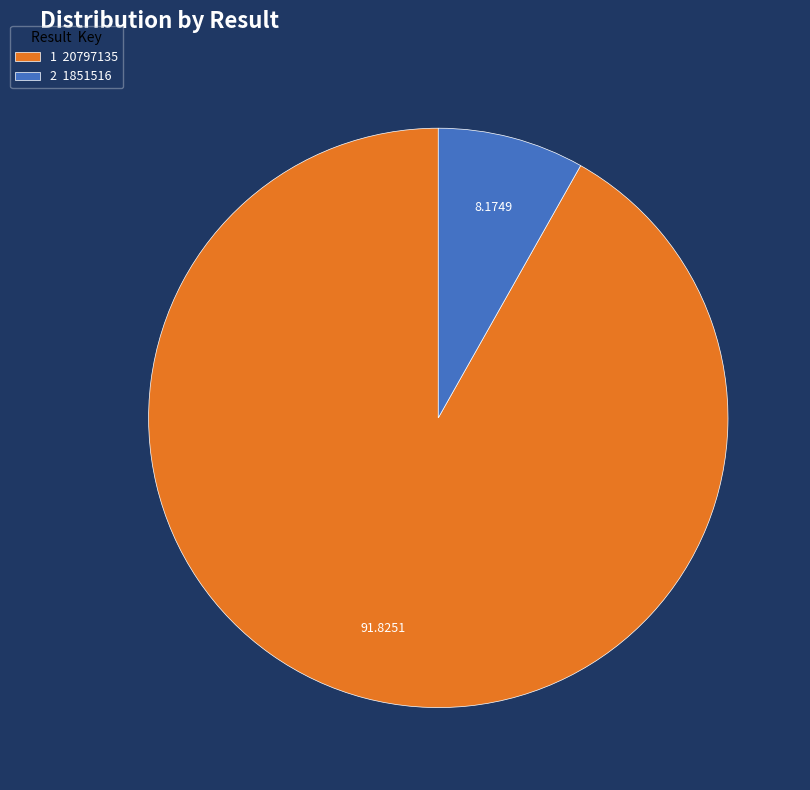

Does 1 represent more than half of the total?

Yes